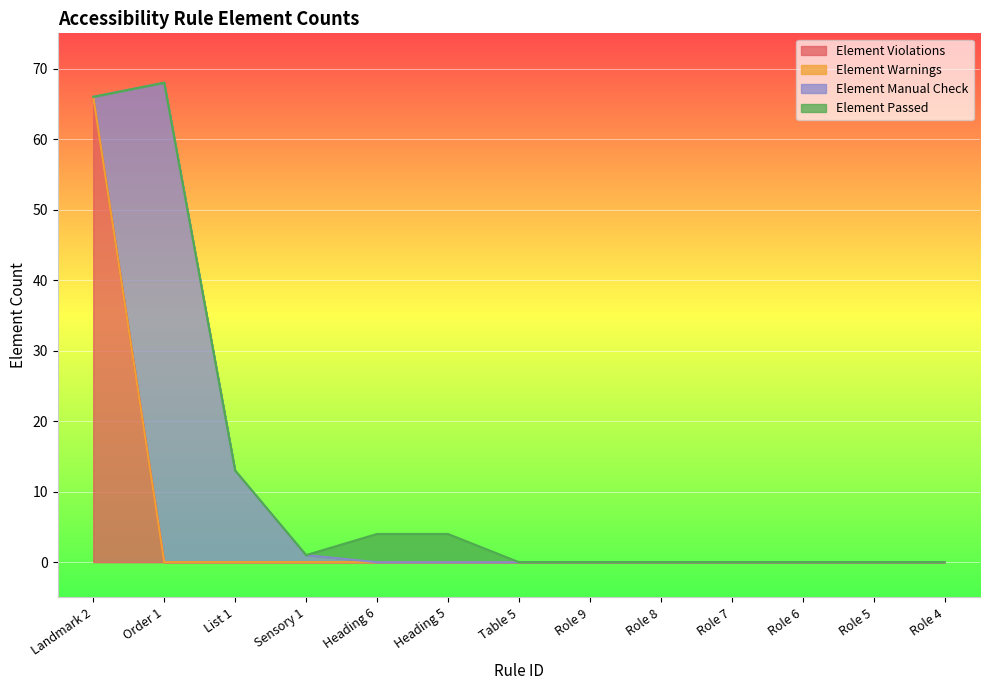

Reading right to left, list all the values displayed in this chart.

Element Violations: Role 4=0	Role 5=0	Role 6=0	Role 7=0	Role 8=0	Role 9=0	Table 5=0	Heading 5=0	Heading 6=0	Sensory 1=0	List 1=0	Order 1=0	Landmark 2=66
Element Warnings: Role 4=0	Role 5=0	Role 6=0	Role 7=0	Role 8=0	Role 9=0	Table 5=0	Heading 5=0	Heading 6=0	Sensory 1=0	List 1=0	Order 1=0	Landmark 2=0
Element Manual Check: Role 4=0	Role 5=0	Role 6=0	Role 7=0	Role 8=0	Role 9=0	Table 5=0	Heading 5=0	Heading 6=0	Sensory 1=1	List 1=13	Order 1=68	Landmark 2=0
Element Passed: Role 4=0	Role 5=0	Role 6=0	Role 7=0	Role 8=0	Role 9=0	Table 5=0	Heading 5=4	Heading 6=4	Sensory 1=0	List 1=0	Order 1=0	Landmark 2=0